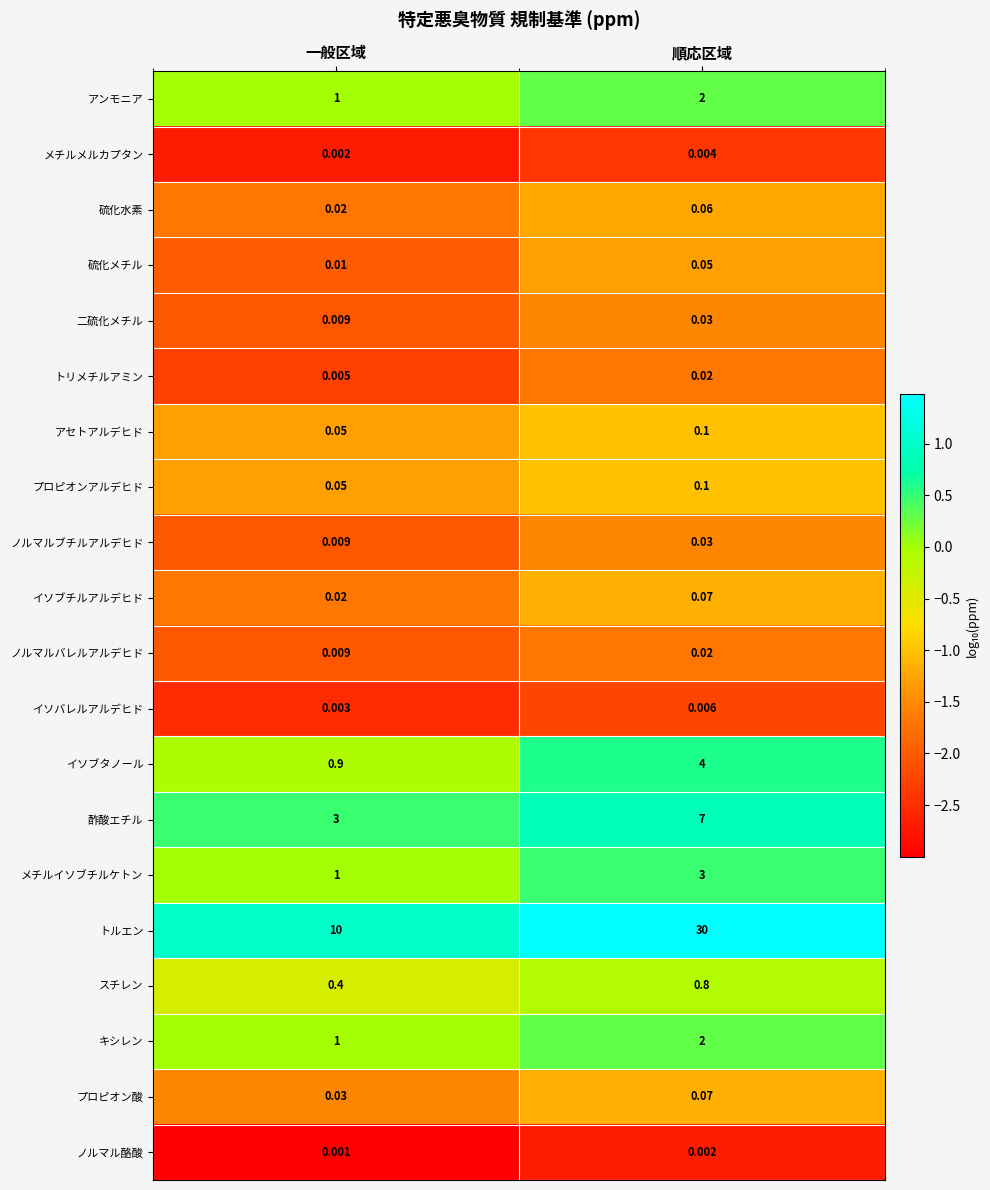

Which category has the highest value in the ノルマルバレルアルデヒド series?

順応区域